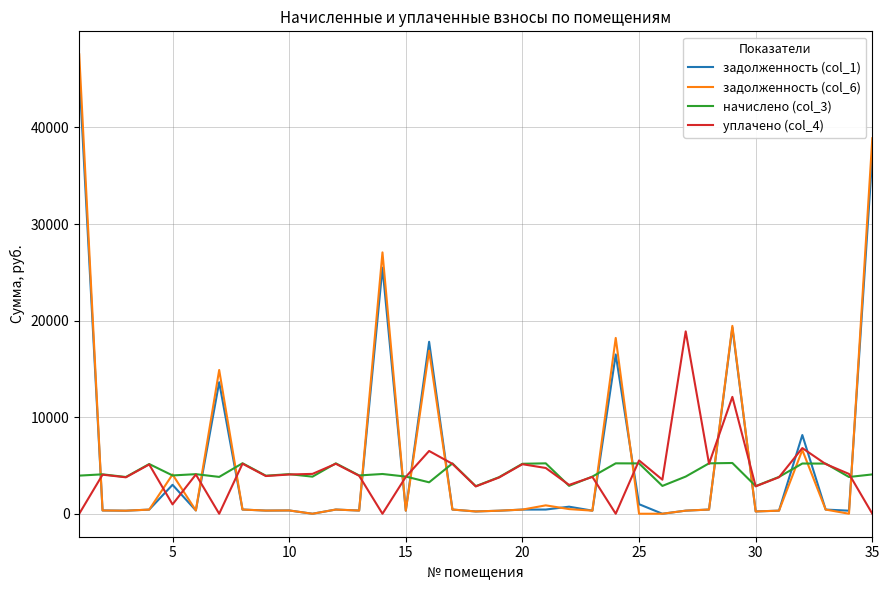

What is the maximum value for задолженность (col_1)?

45654.4